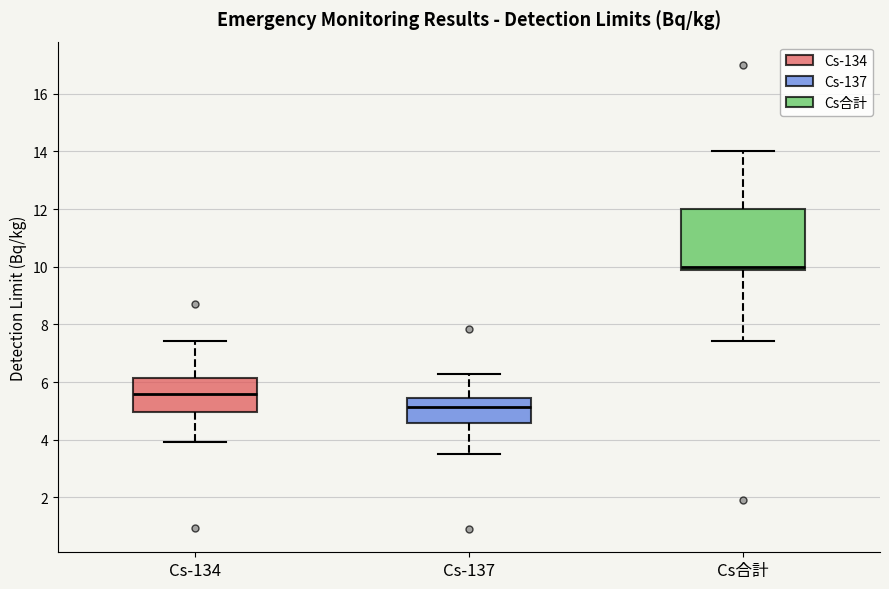

Which box's median line is the highest?

Cs合計